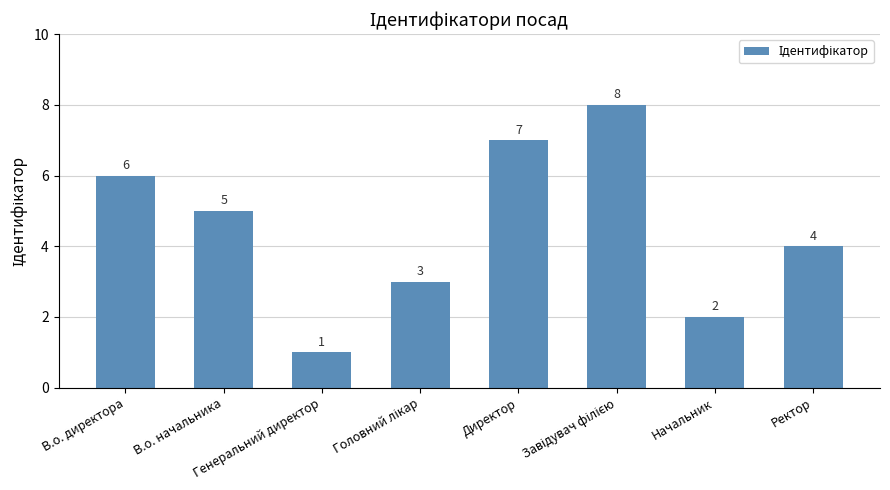

Reading left to right, extract all data points from this chart.

6	5	1	3	7	8	2	4